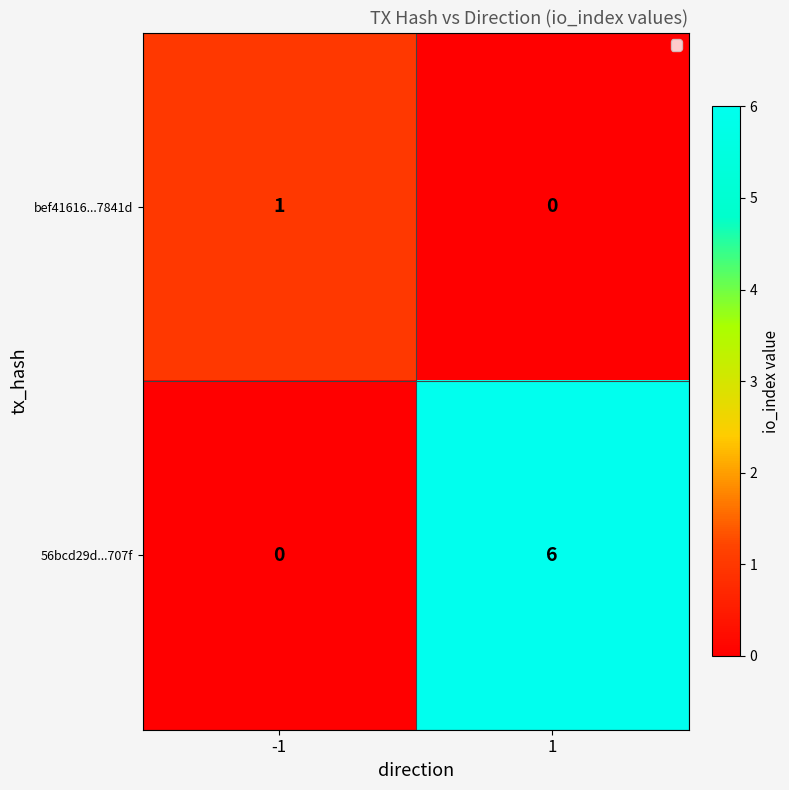

What is the sum of all 56bcd29d...707f values?

6